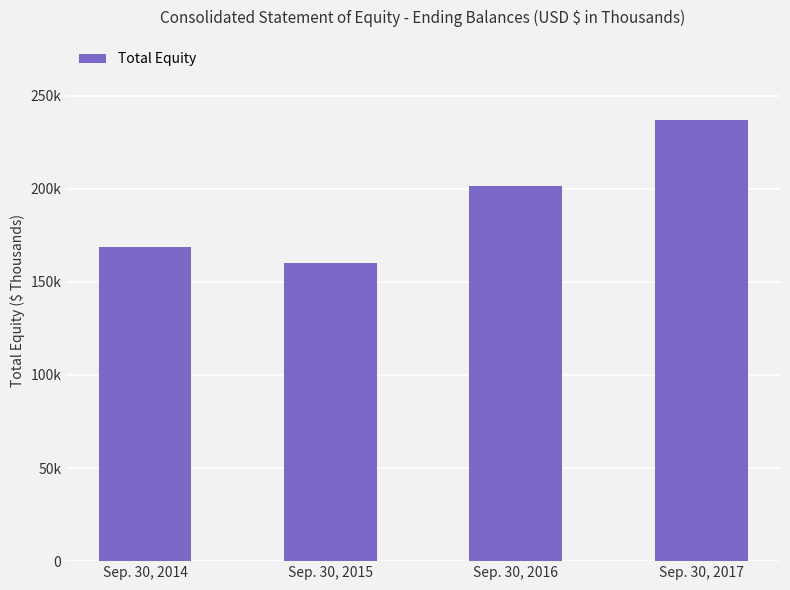

Are the bars horizontal?

No